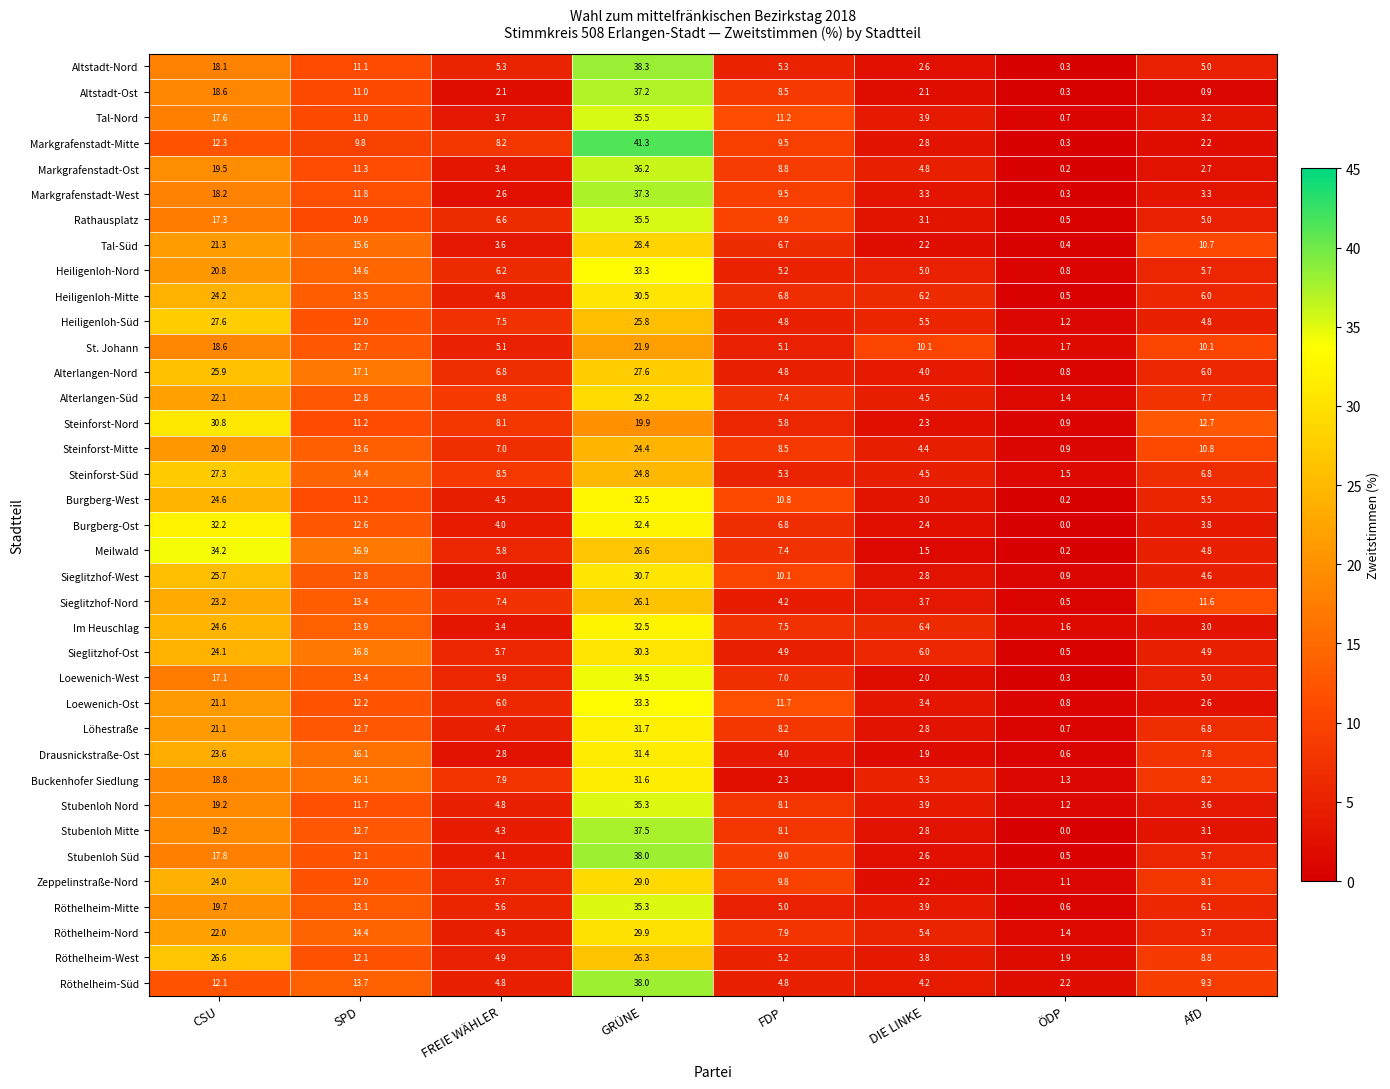

At which label does Löhestraße first exceed 8?

CSU